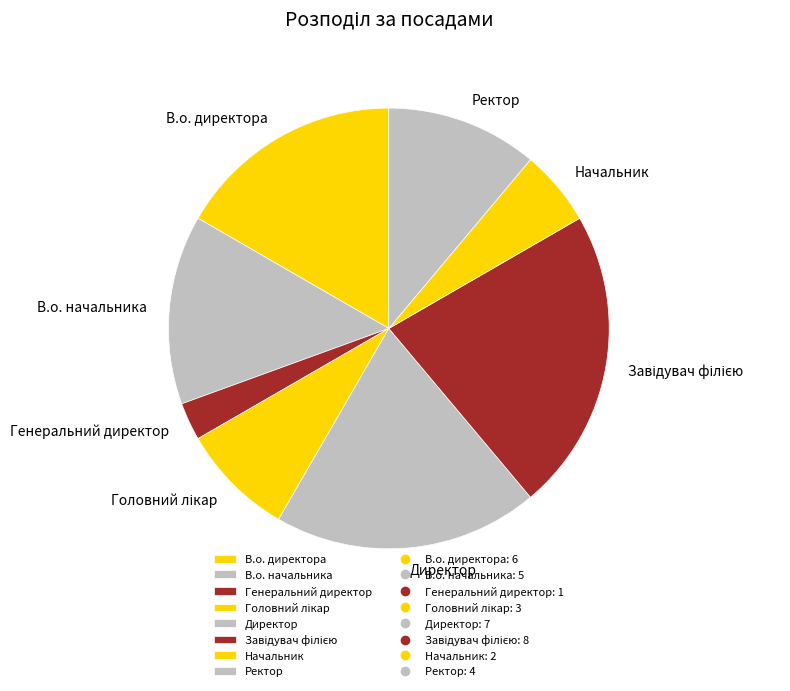

Is Директор the majority of the pie?

No